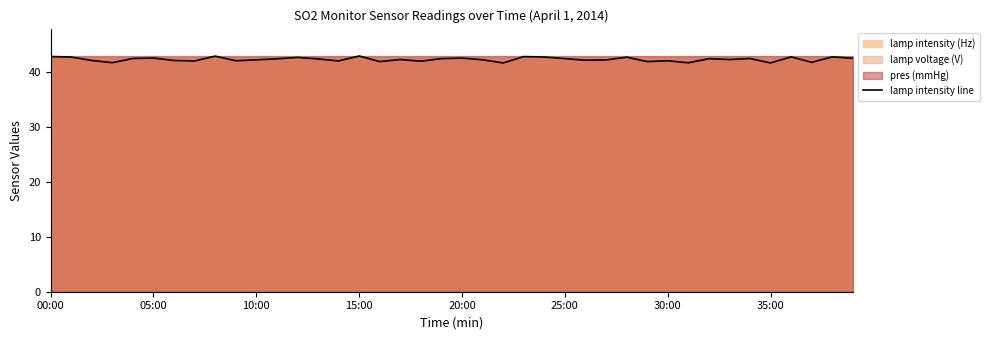

What is the minimum value for lamp intensity line?

41.7